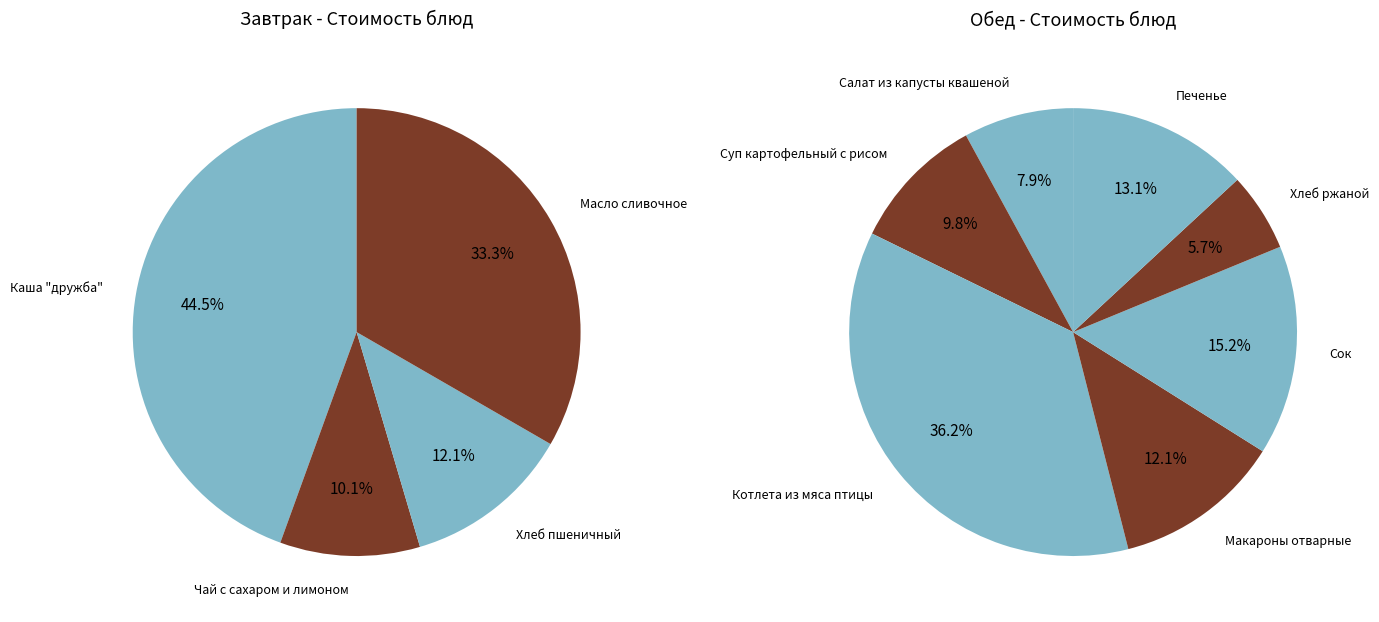

Which has a higher value, Каша "дружба" or Печенье?

Каша "дружба"